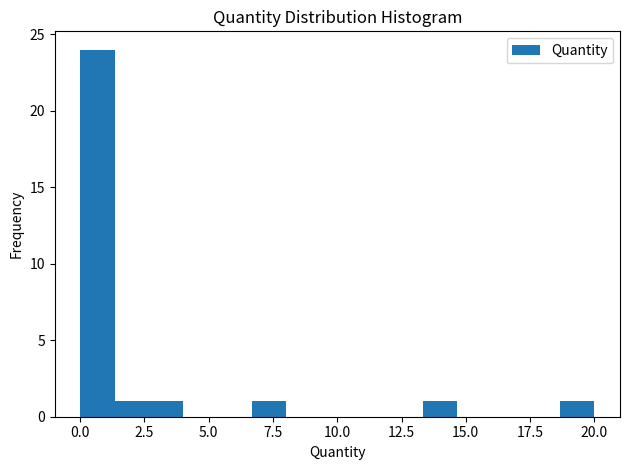

Read against the x-axis, roughly where is the centre of the tallest bar?

0.5